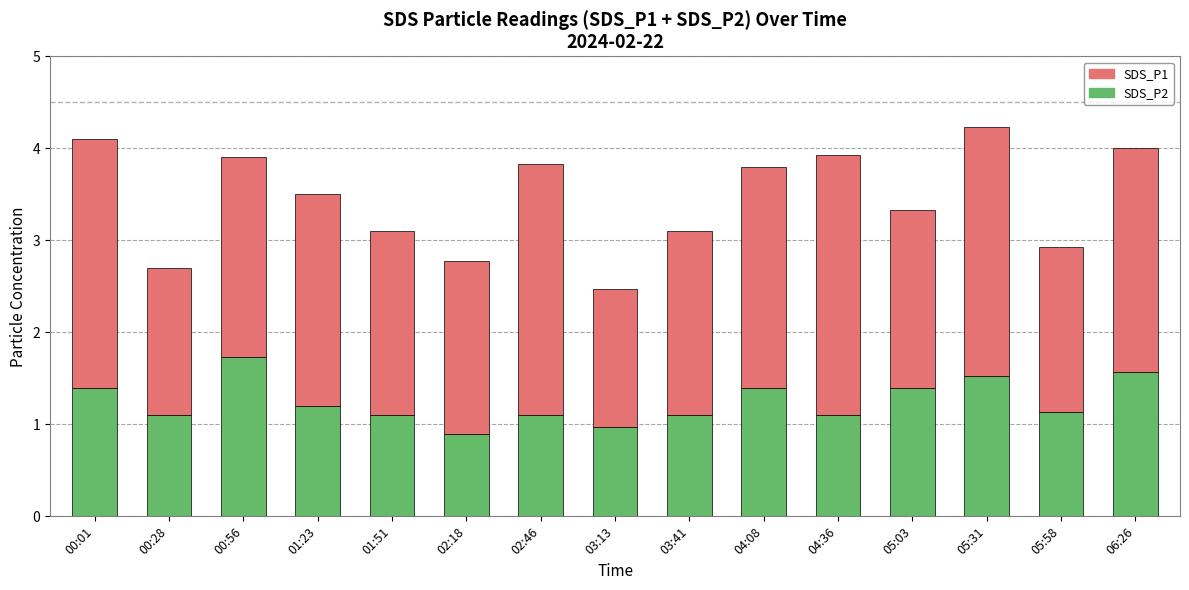

Count the number of data series in this chart.

2